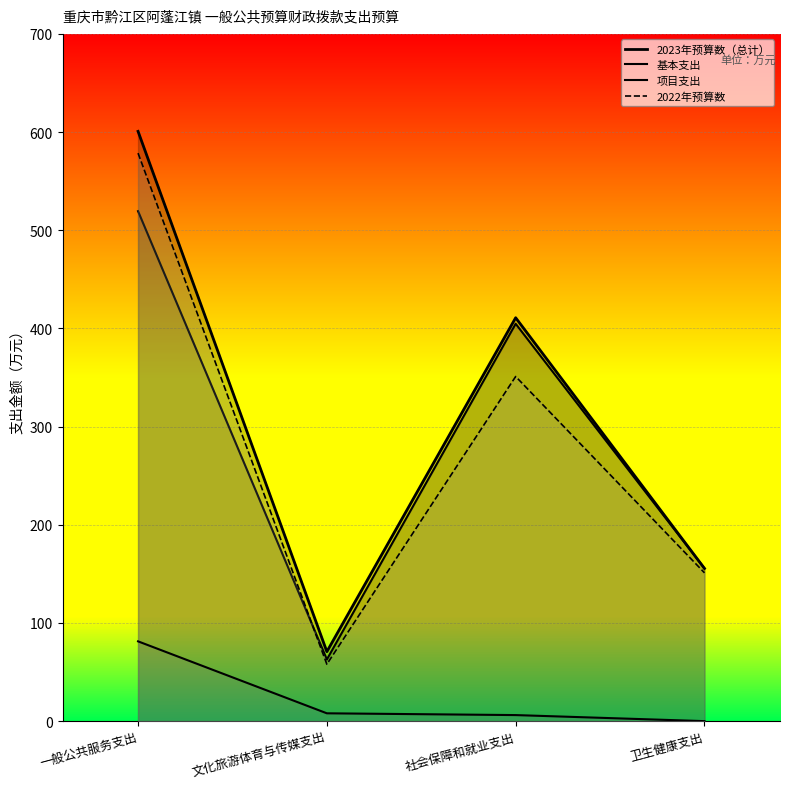

The 基本支出 series shows 404.7 at 社会保障和就业支出. True or false?

True